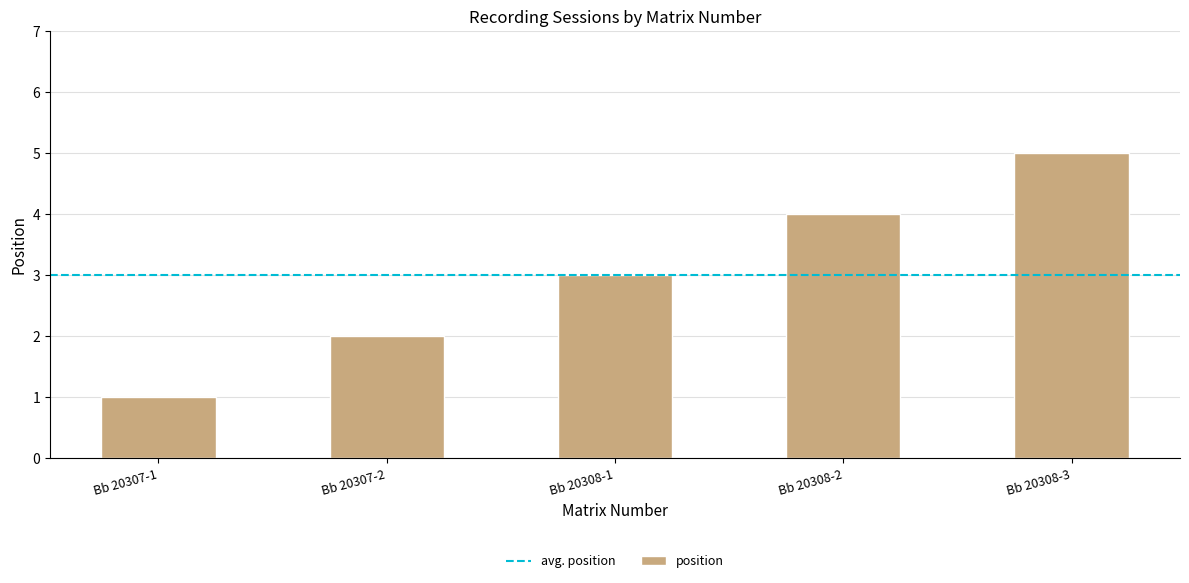

Reading right to left, list all the values displayed in this chart.

Bb 20308-3=5	Bb 20308-2=4	Bb 20308-1=3	Bb 20307-2=2	Bb 20307-1=1